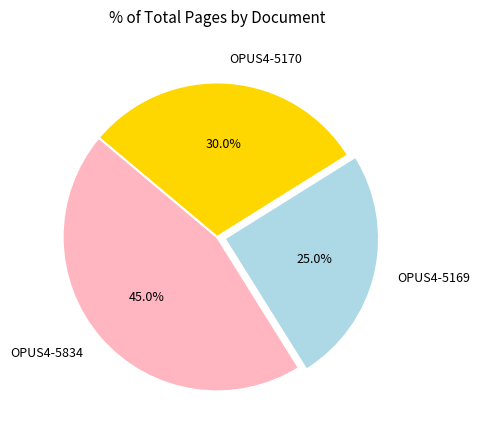

Between OPUS4-5834 and OPUS4-5170, which is larger?

OPUS4-5834